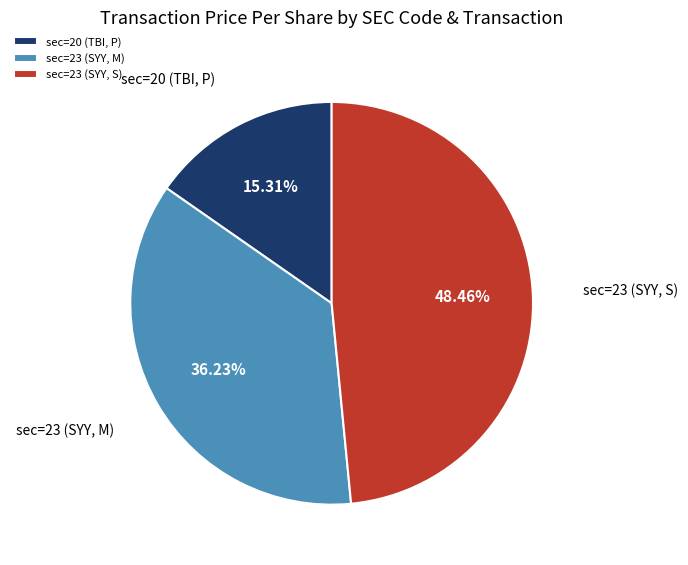

What is the ratio of the value at sec=23 (SYY, M) to the value at sec=23 (SYY, S)?

0.7